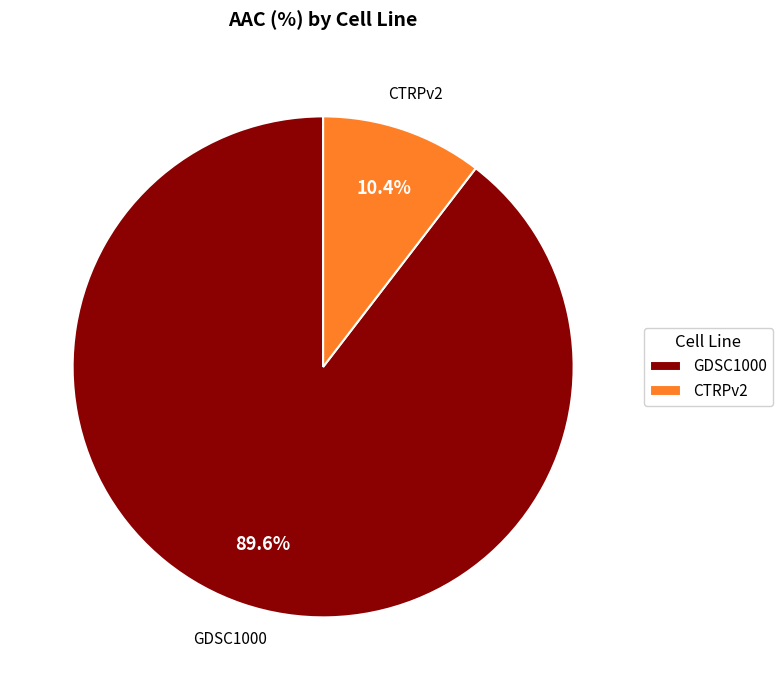

How many segments does this pie chart have?

2